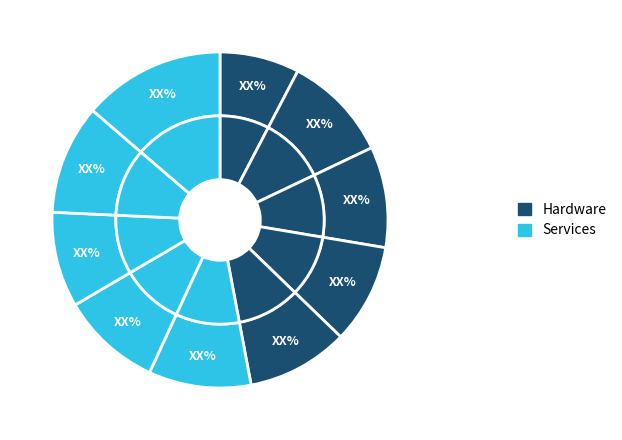

Is pct45 the majority of the pie?

No